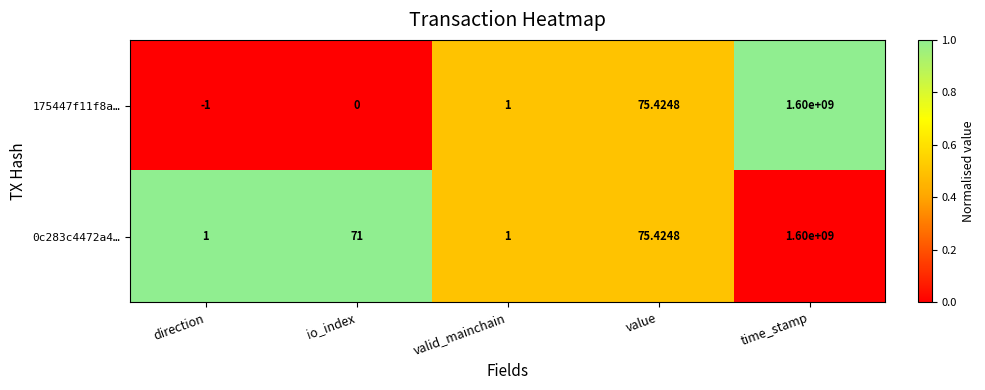

Which category has the lowest value in the 175447f11f8a… series?

direction